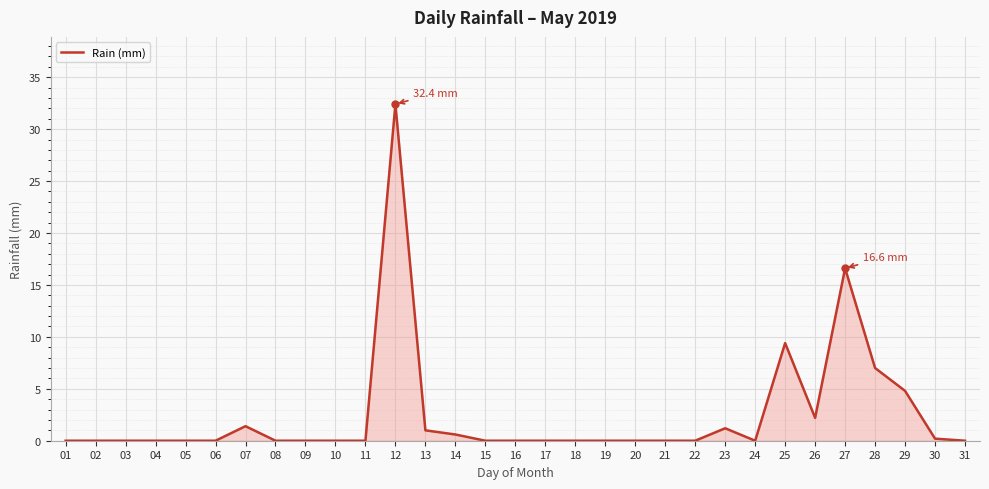

The chart shows a value of -17.8 at 08. True or false?

False